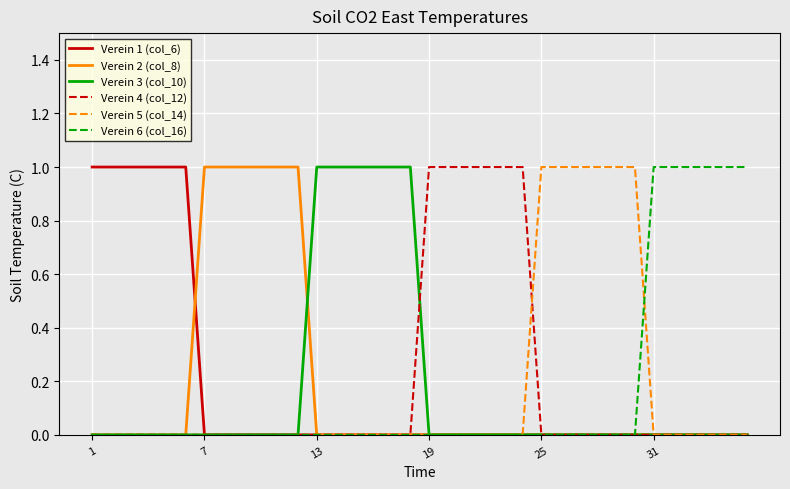

The value of Verein 2 (col_8) at 13 is 1. True or false?

False